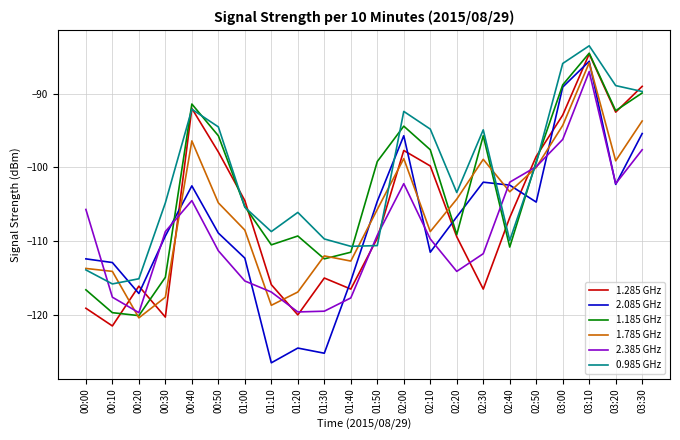

Between 01:10 and 01:30, which series saw the biggest shift?

1.785 GHz